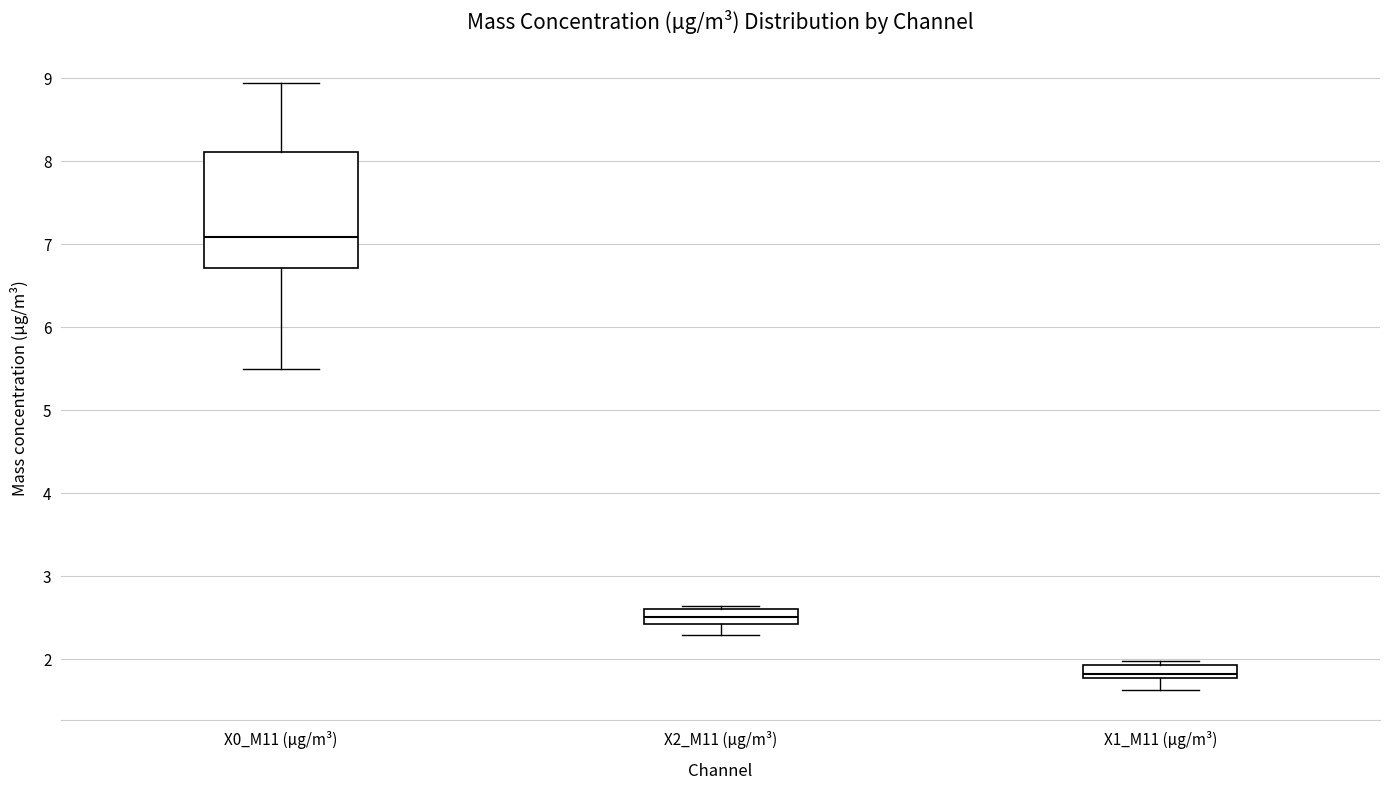

Comparing the boxes themselves (not the whiskers), which one is the tallest?

X0_M11 (μg/m³)